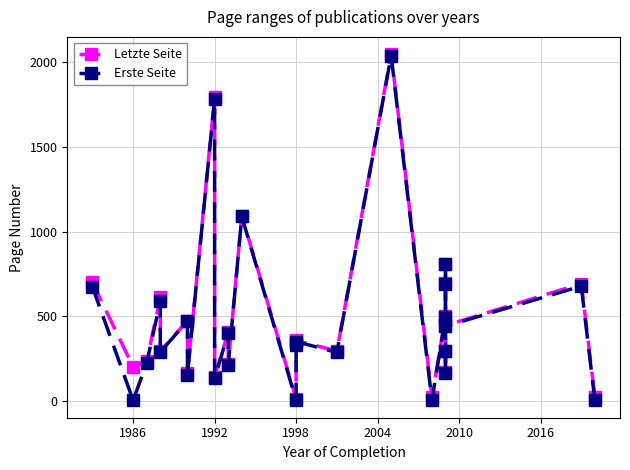

List the series in order of their overall mean, highest first.

Letzte Seite, Erste Seite